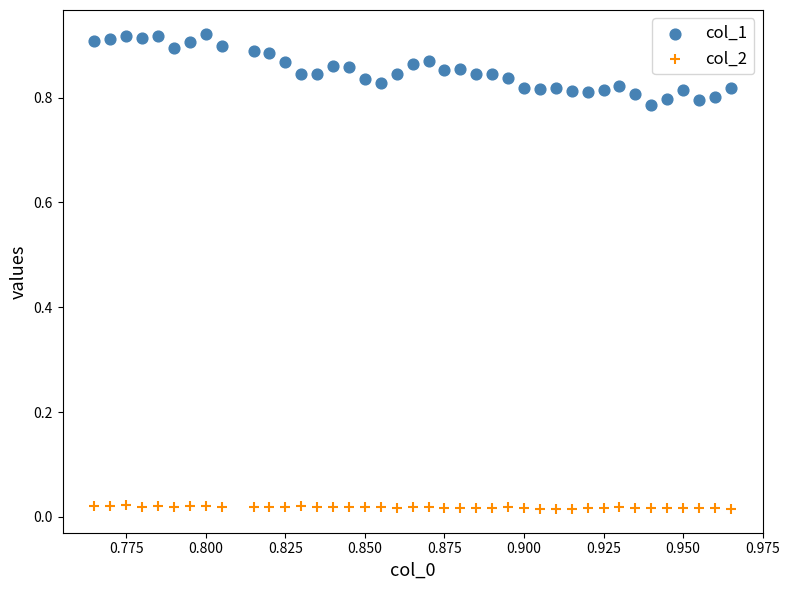

Which series contains the highest Y value?

col_1